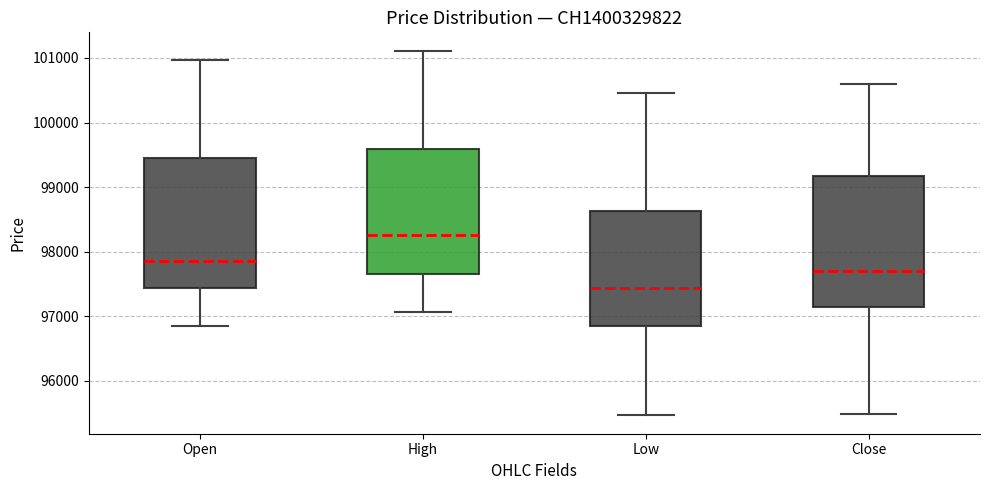

Where does the median line of the box for Open sit on the y-axis? The values are not printed on the chart, so give them approximately, as read against the axis.

97900